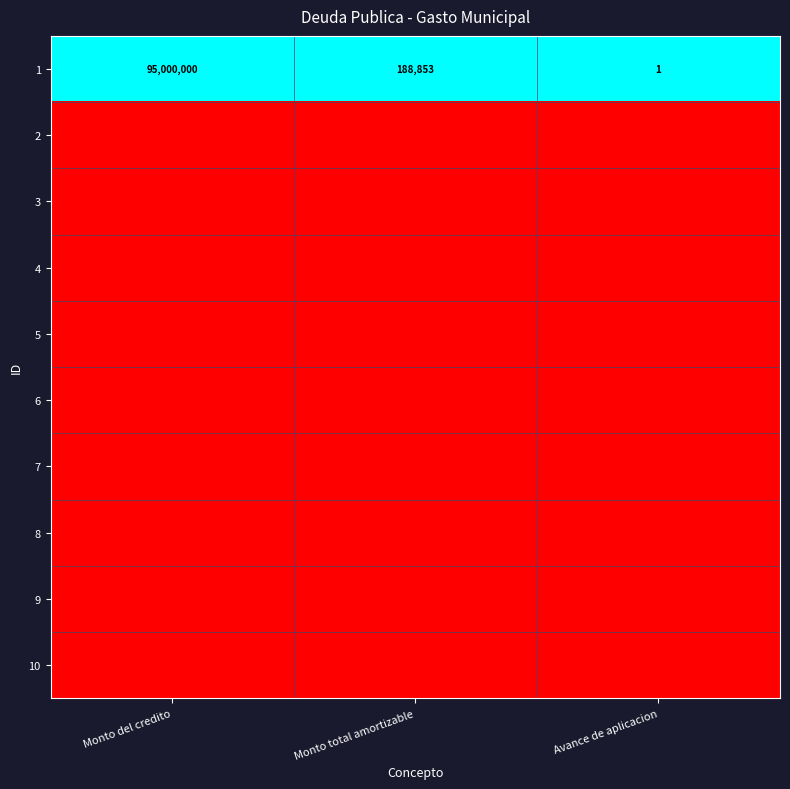

The 1 series shows 0 at Avance de aplicacion. True or false?

False